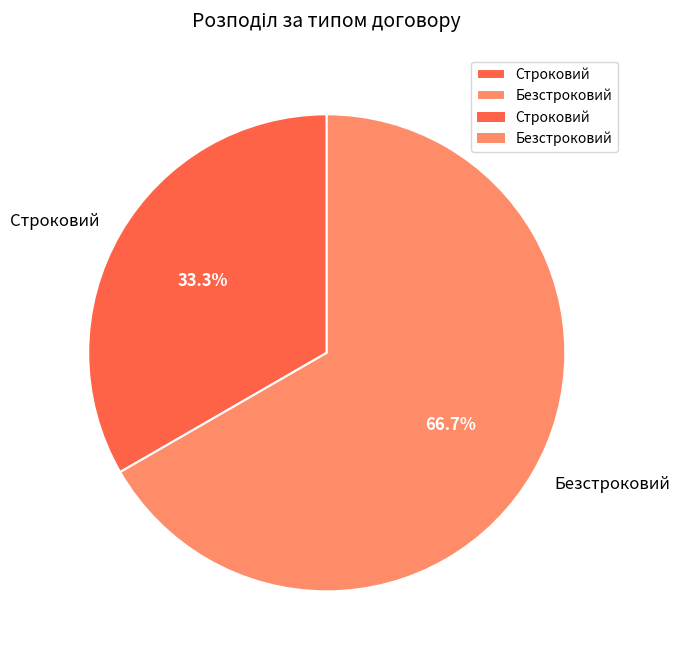

To the nearest percent, what is the difference between the Строковий and Безстроковий slice percentages?

33%